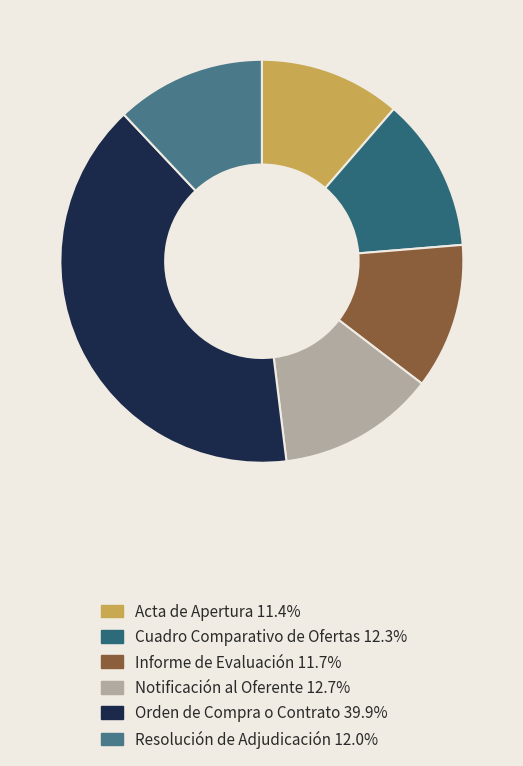

What percentage is the Acta de Apertura slice, to the nearest percent?

11%